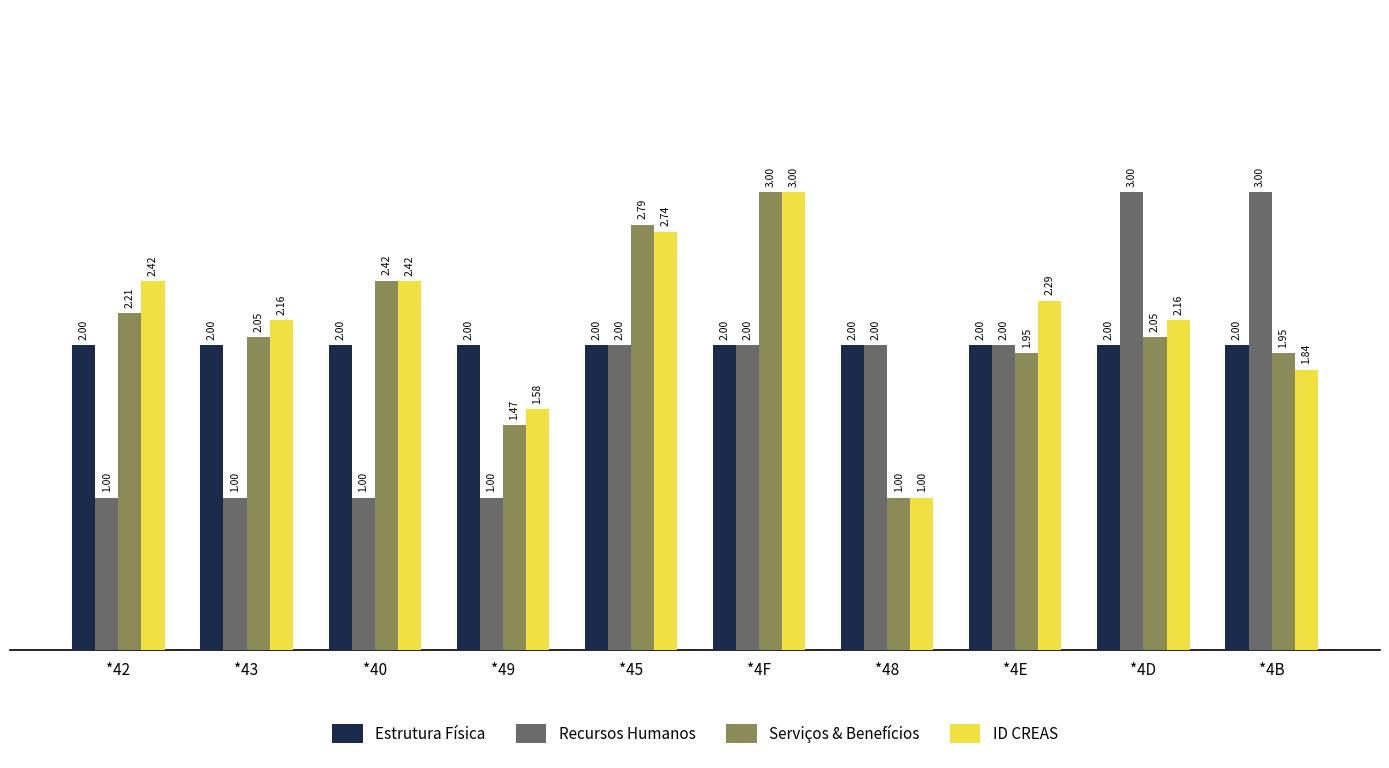

What is the maximum value for ID CREAS?

3.0